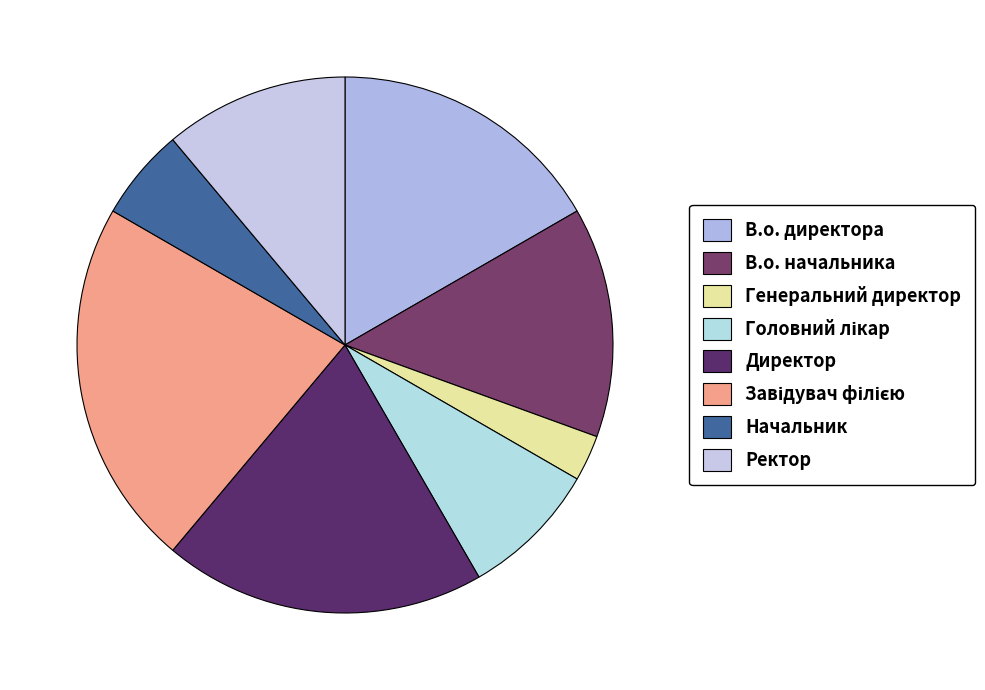

Count the number of slices in the pie.

8